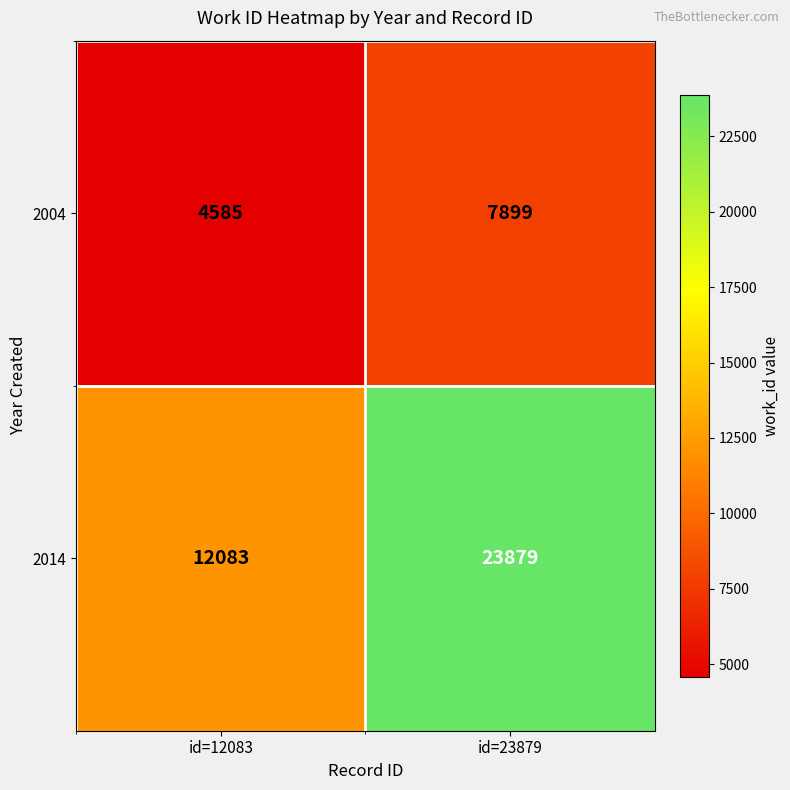

Count the number of categories in the chart.

2